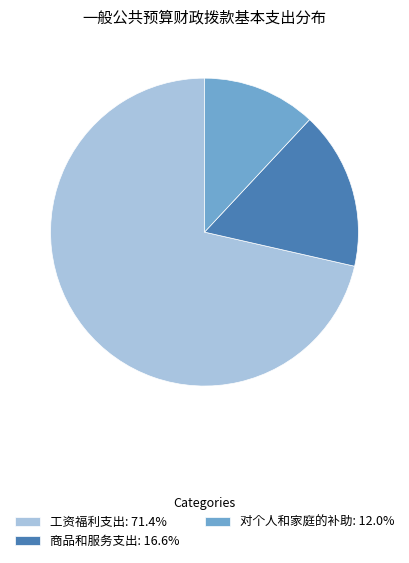

What is the ratio of the value at 工资福利支出: 71.4% to the value at 商品和服务支出: 16.6%?

4.3